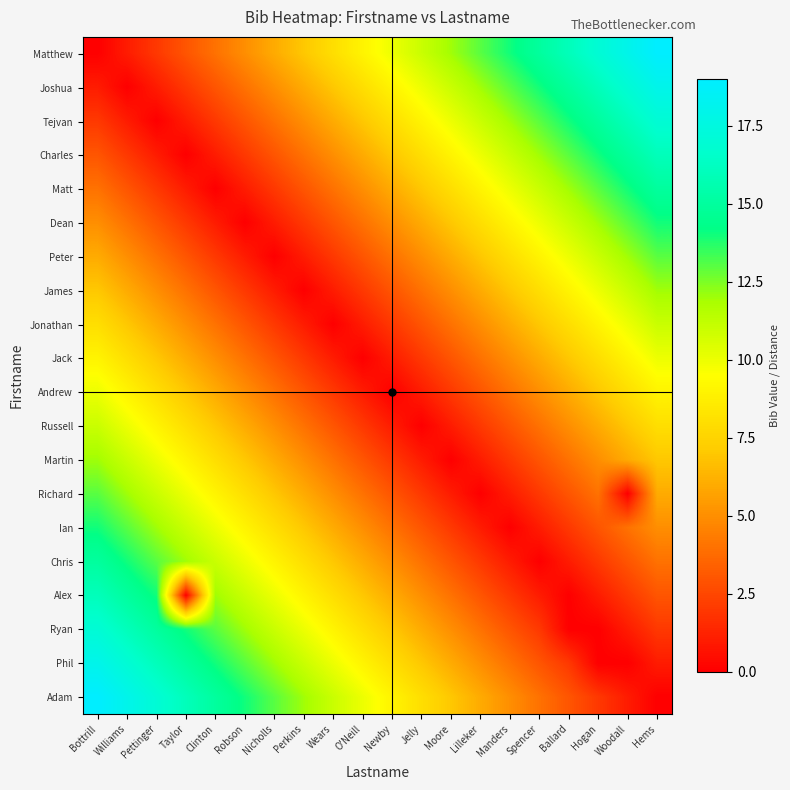

Which series has the largest total across all categories?

Matthew